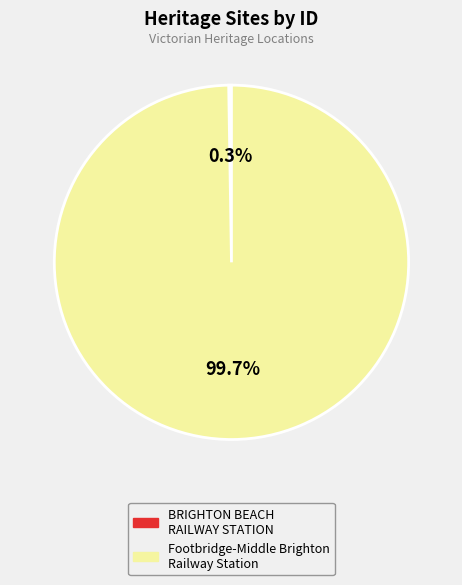

Which slice is the largest?

Footbridge-Middle Brighton Railway Station